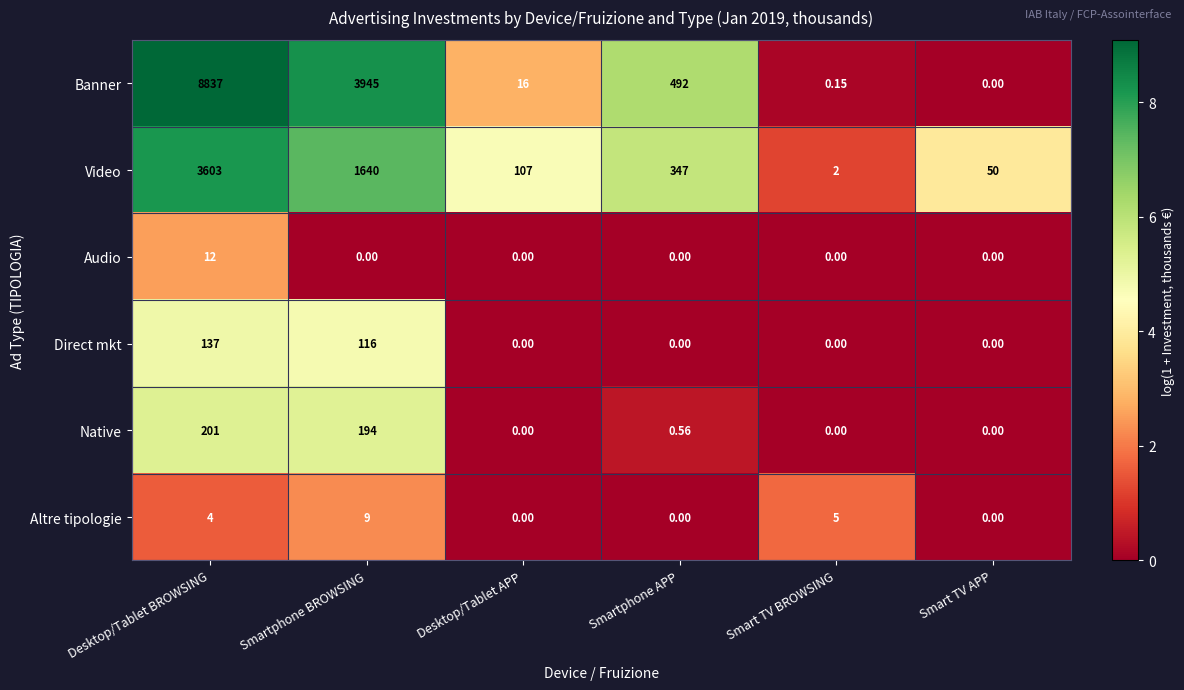

At which label is Native closest to 100?

Smartphone BROWSING